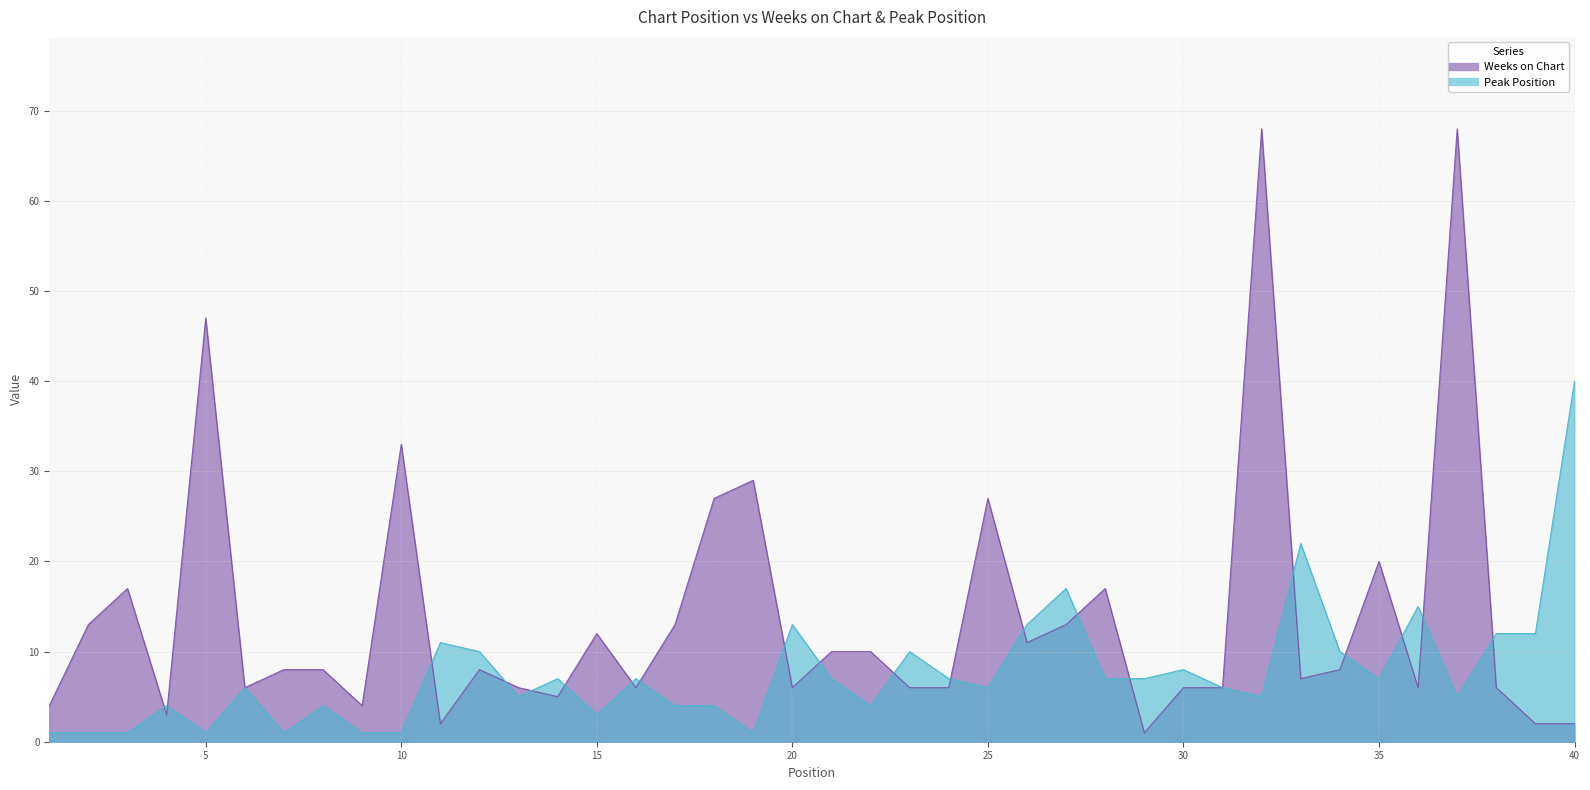

How many values in the Weeks on Chart series are below 8?

19